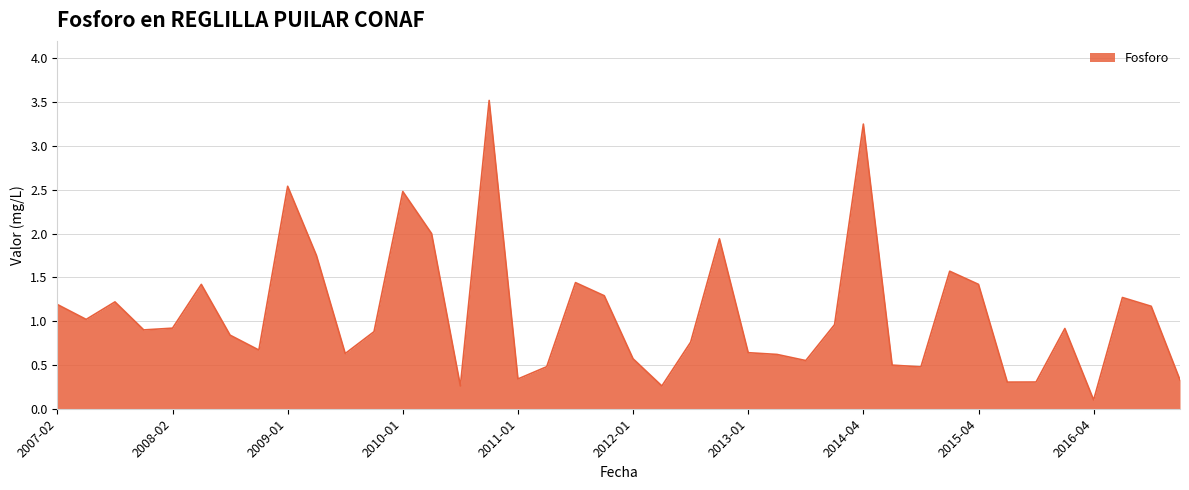

What is the greatest value displayed?

3.5